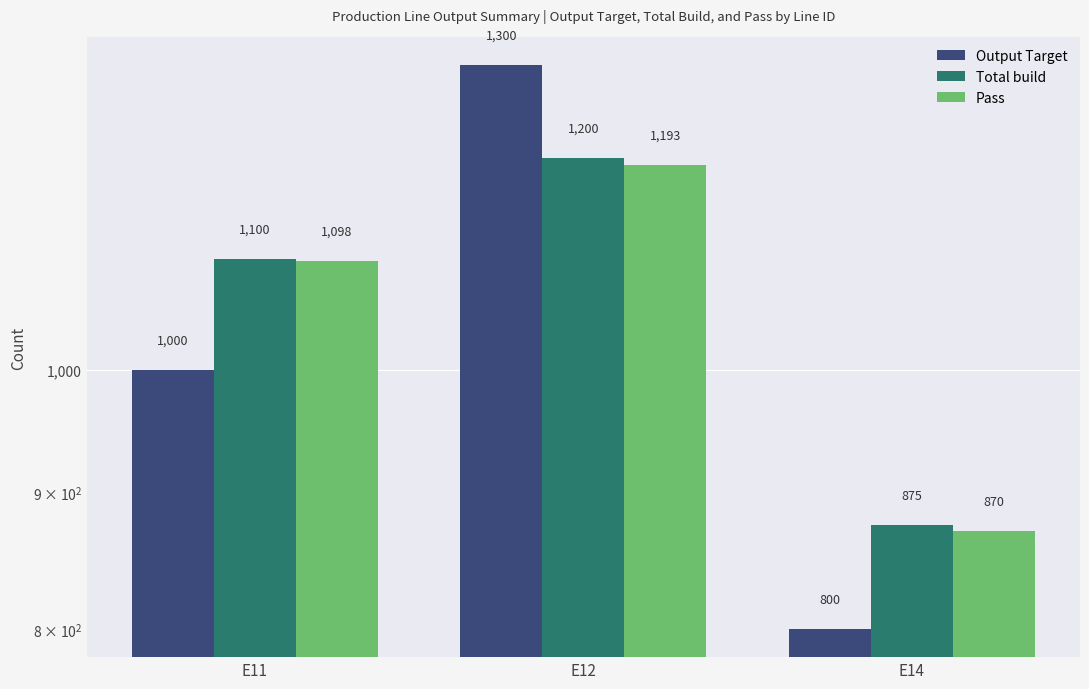

True or false: Output Target has a value of 1300 at E12.

True